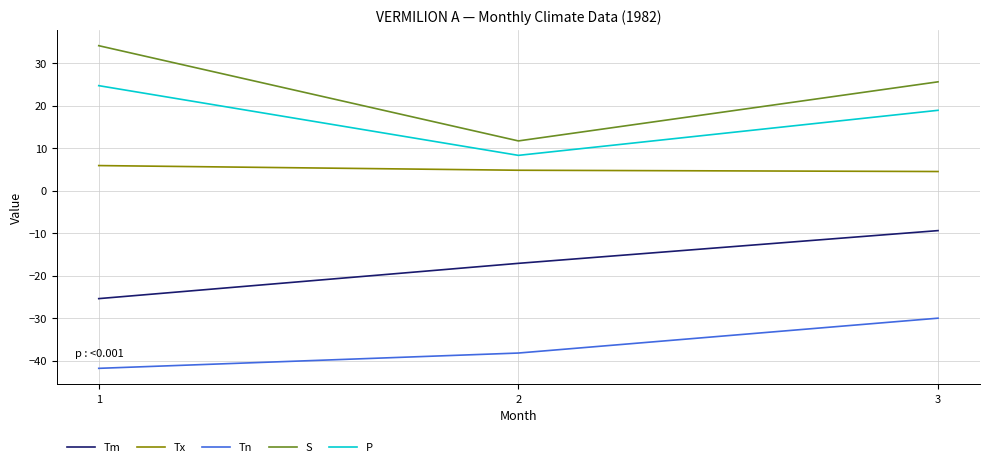

The Tx series shows 1.3 at 2. True or false?

False